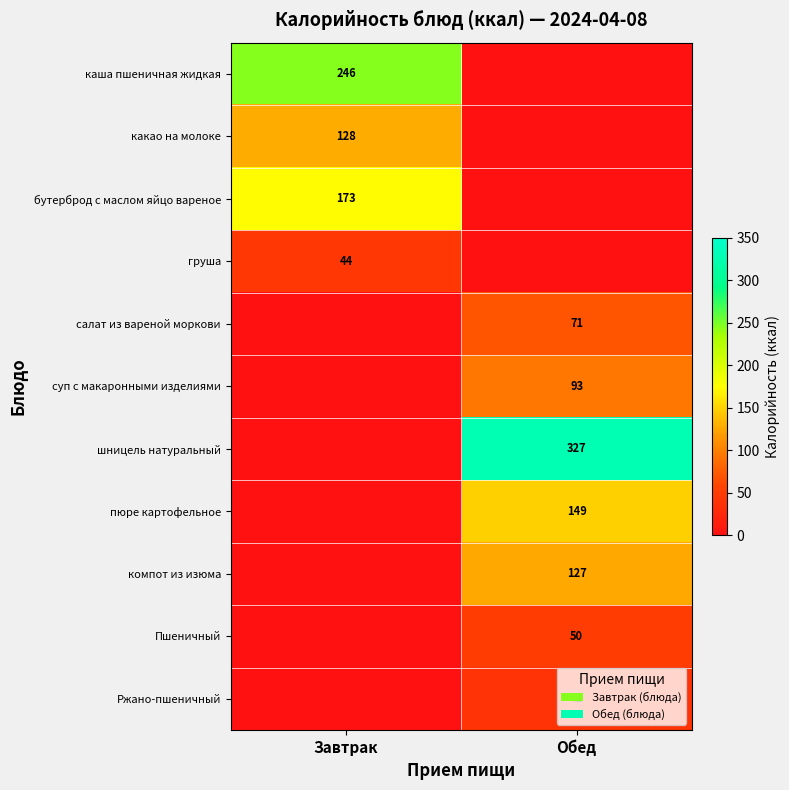

Is it true that Ржано-пшеничный equals 15 at Обед?

False